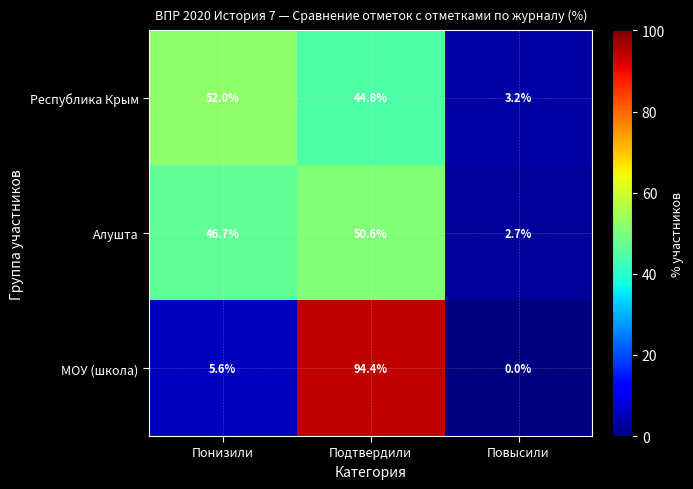

Reading left to right, extract all data points from this chart.

Республика Крым: 52.0	44.8	3.2
Алушта: 46.7	50.6	2.7
МОУ (школа): 5.6	94.4	0.0